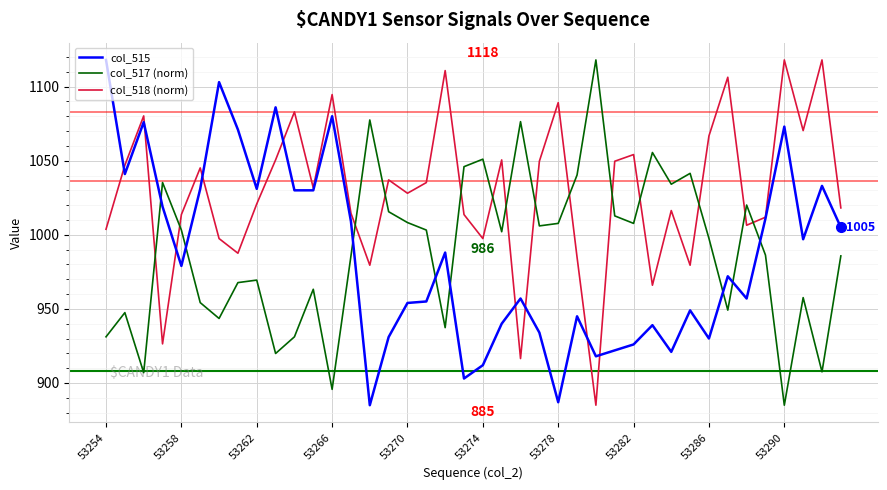

What is the average value of the col_518 (norm) series?

1028.9